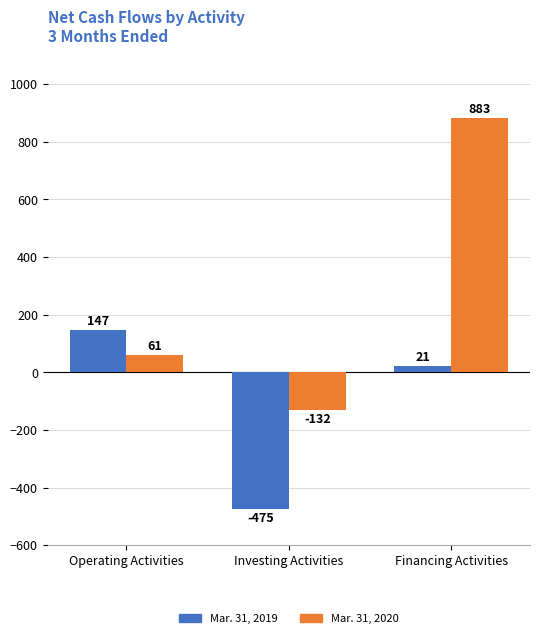

Does the chart contain stacked bars?

No